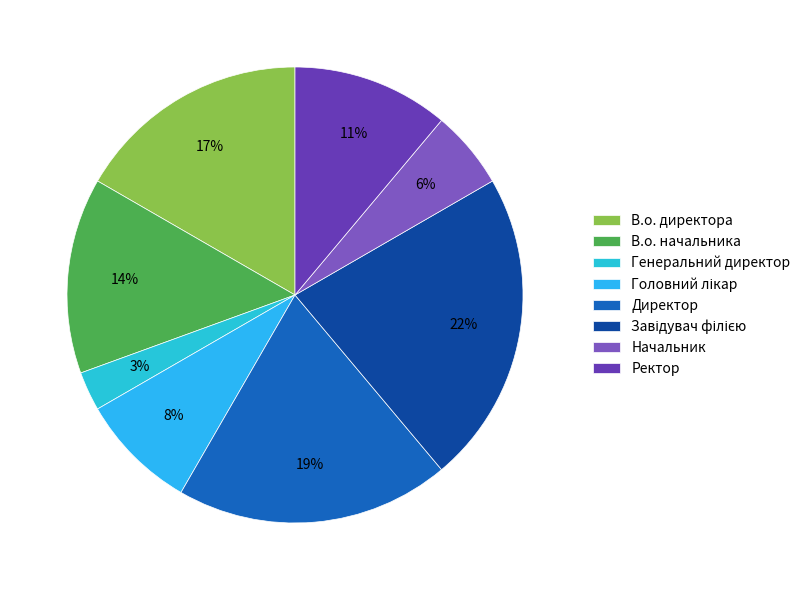

How many slices are in this pie chart?

8